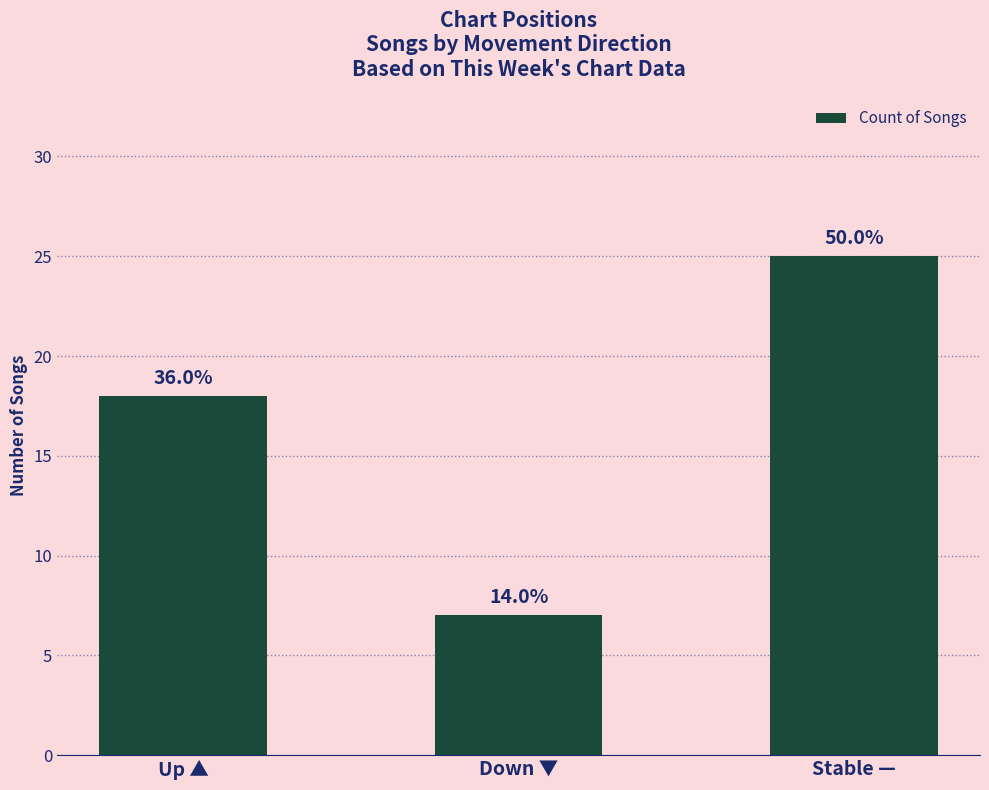

What is the average value?

17